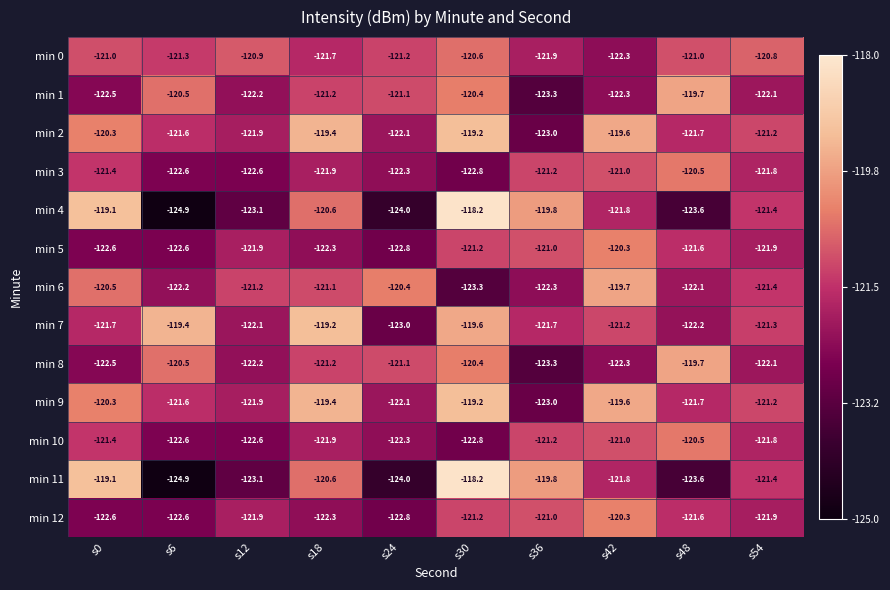

Which category has the highest value in the min 7 series?

s18